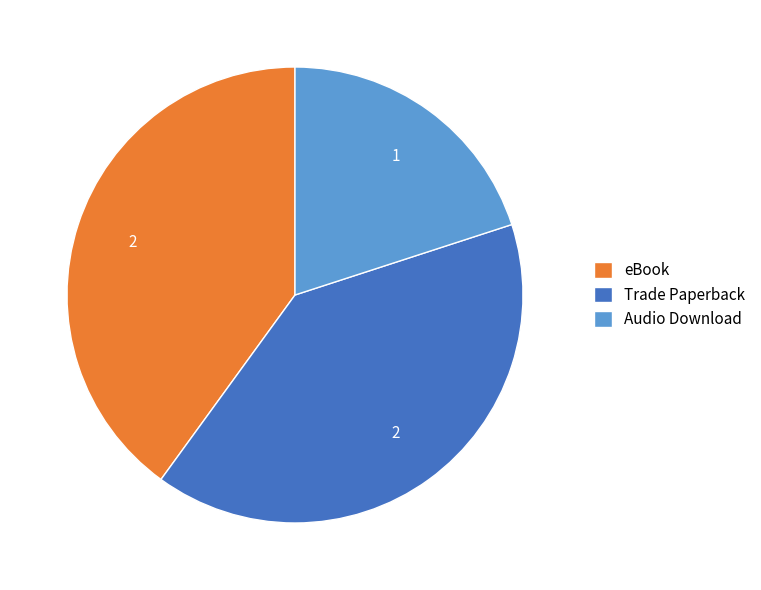

Which category has the smallest portion of the pie?

Audio Download